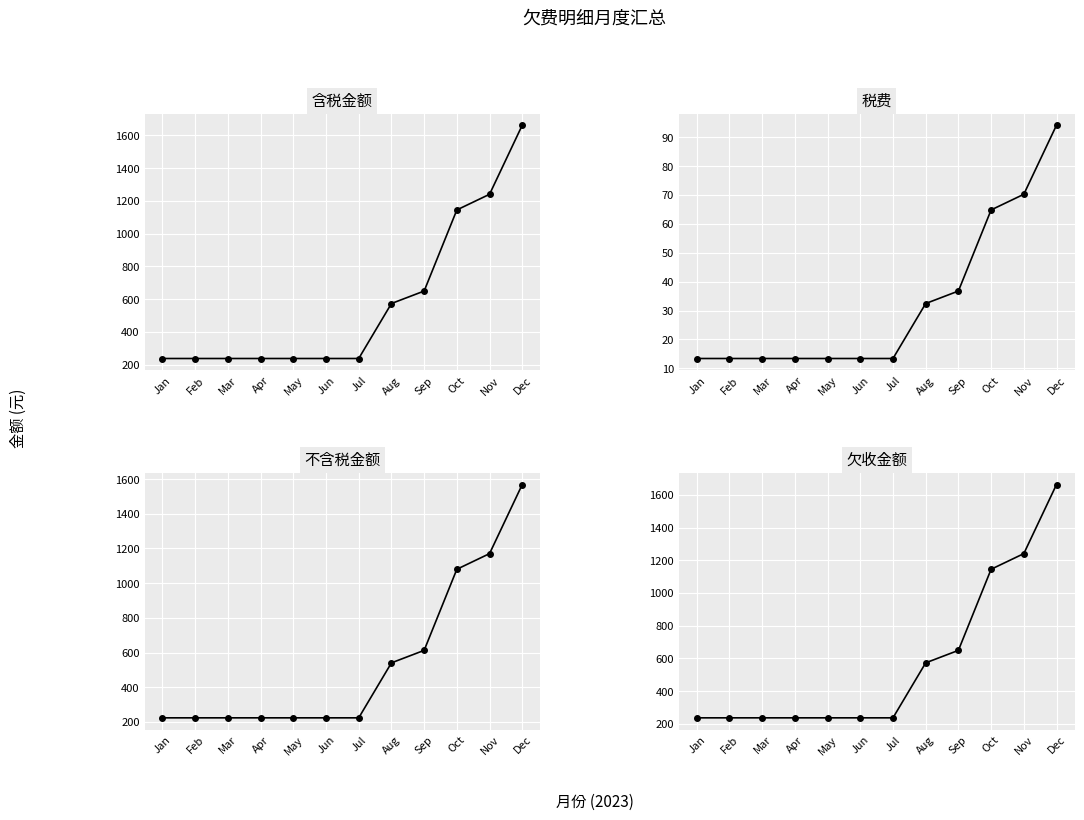

Which series has the largest total across all categories?

含税金额